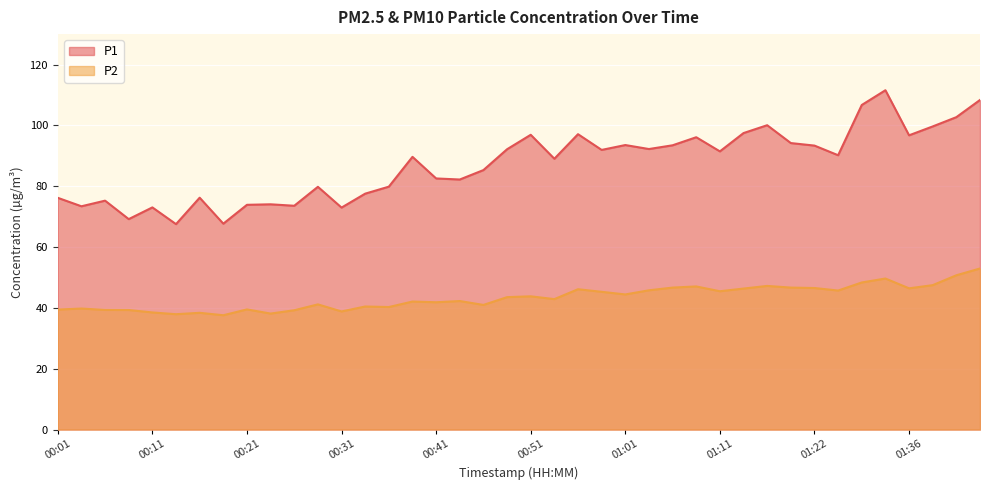

At which category does the chart reach its minimum across all series?

00:19